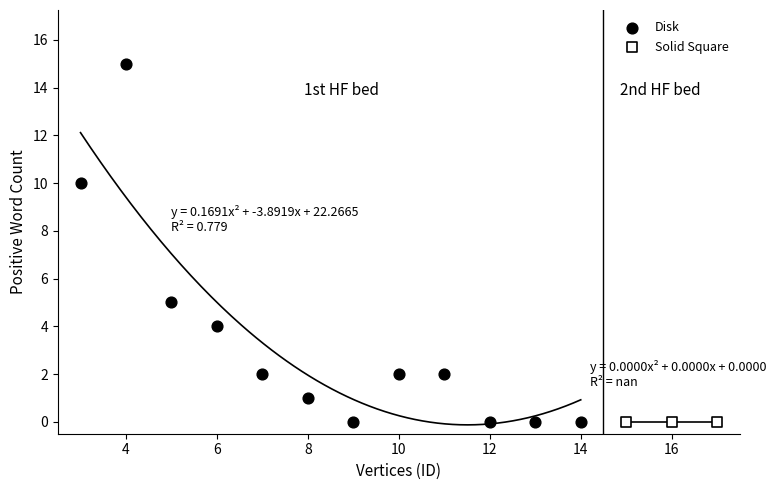

Which series reaches the maximum Y coordinate?

Disk